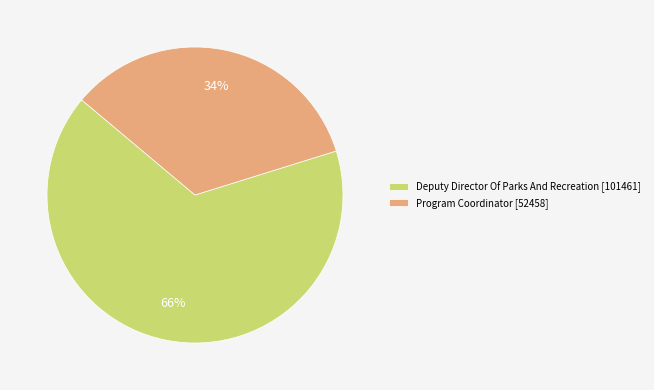

To the nearest percent, what is the difference between the Deputy Director Of Parks And Recreation and Program Coordinator slice percentages?

32%